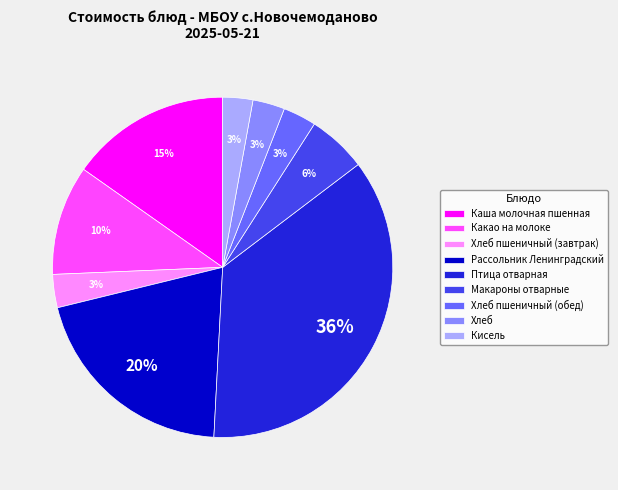

To the nearest percent, what is the difference between the Рассольник Ленинградский and Кисель slice percentages?

17%